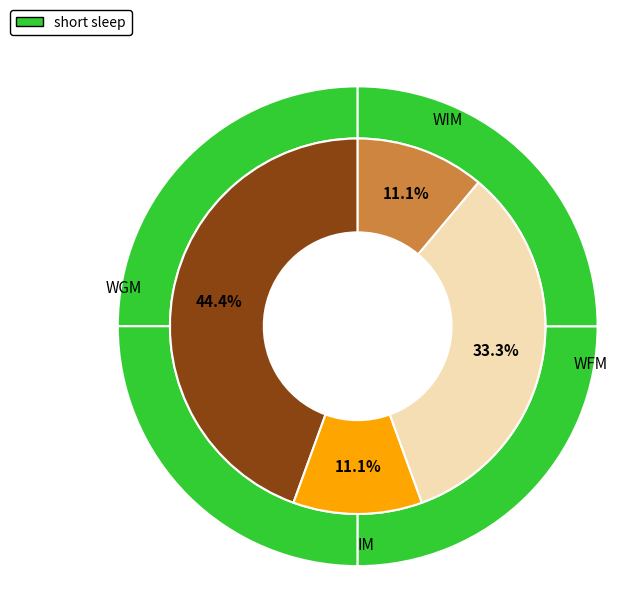

Do WFM and WGM together represent more than half of the pie?

Yes